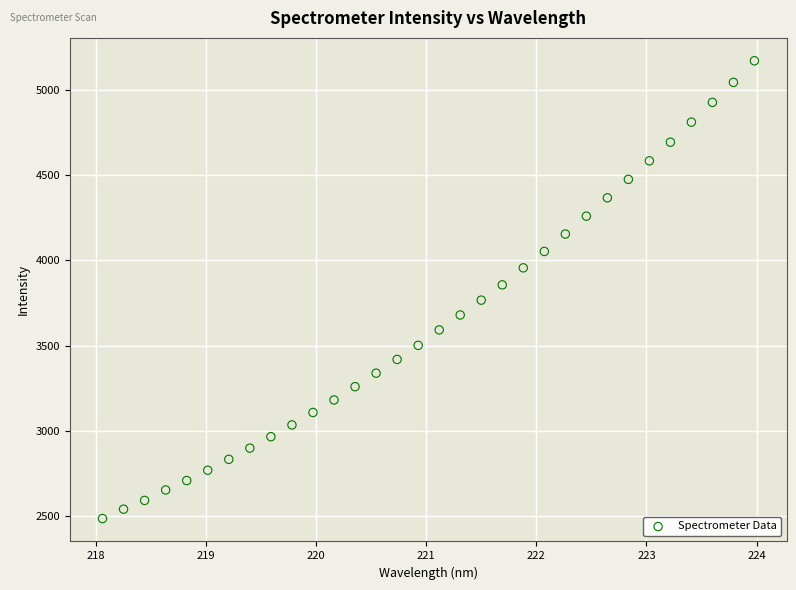

What is the range of X values (max minus min)?

5.9